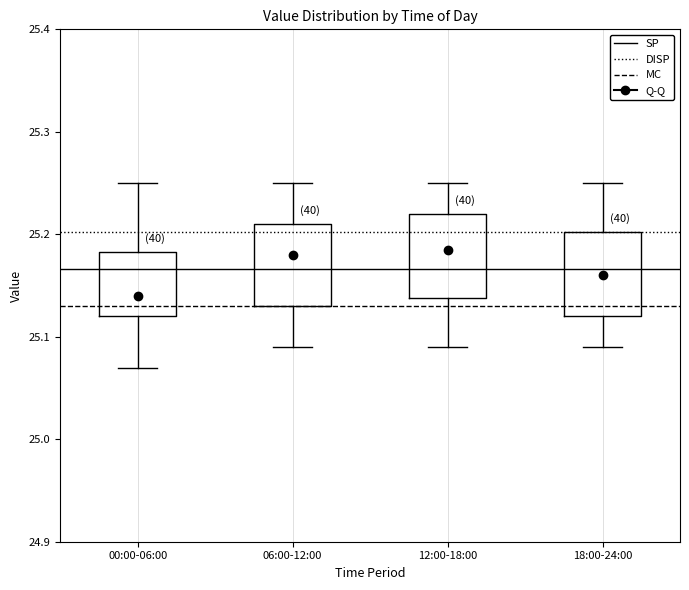

Where is the upper edge of the box for 18:00-24:00 on the y-axis? The values are not printed on the chart, so give them approximately, as read against the axis.

25.20